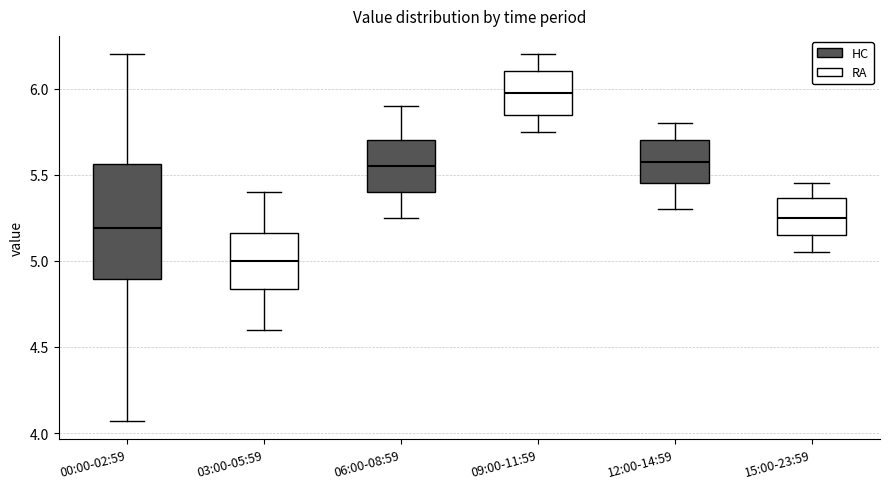

Which box is the tallest, from its lower edge to its upper edge?

00:00-02:59